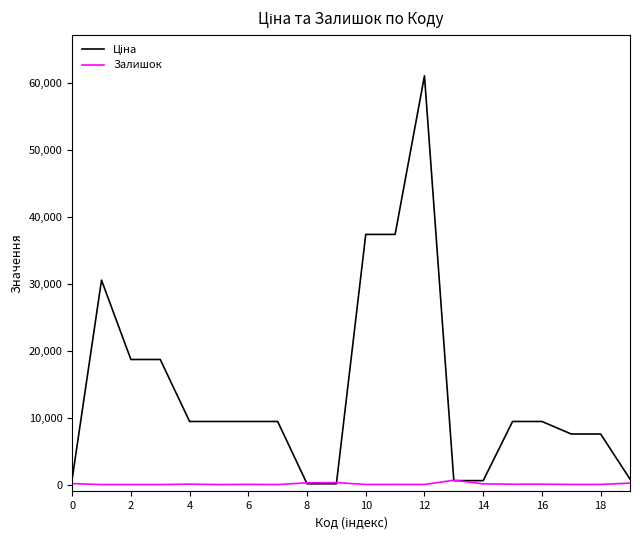

How many lines are shown in the chart?

2